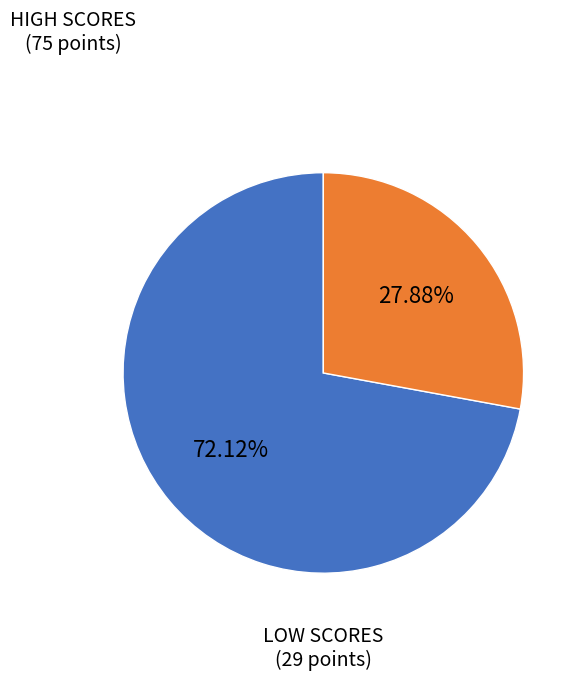

Does any single category account for the majority?

Yes